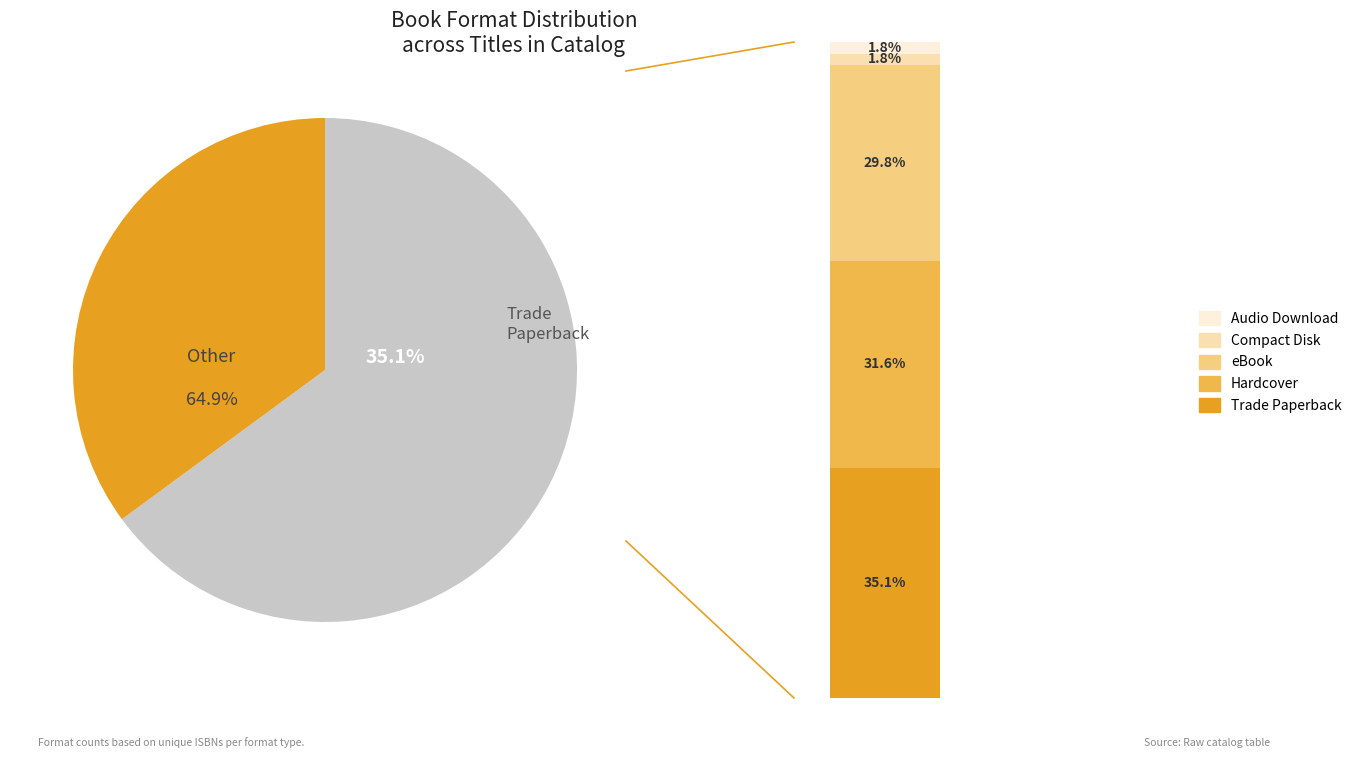

How much of the chart is everything except Compact Disk?

98.2%